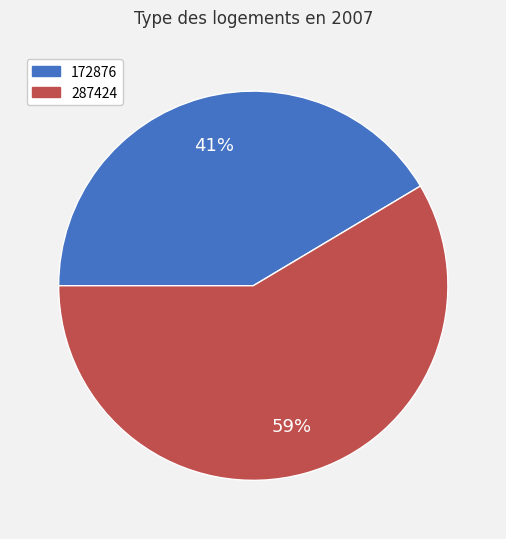

How many slices are in this pie chart?

2